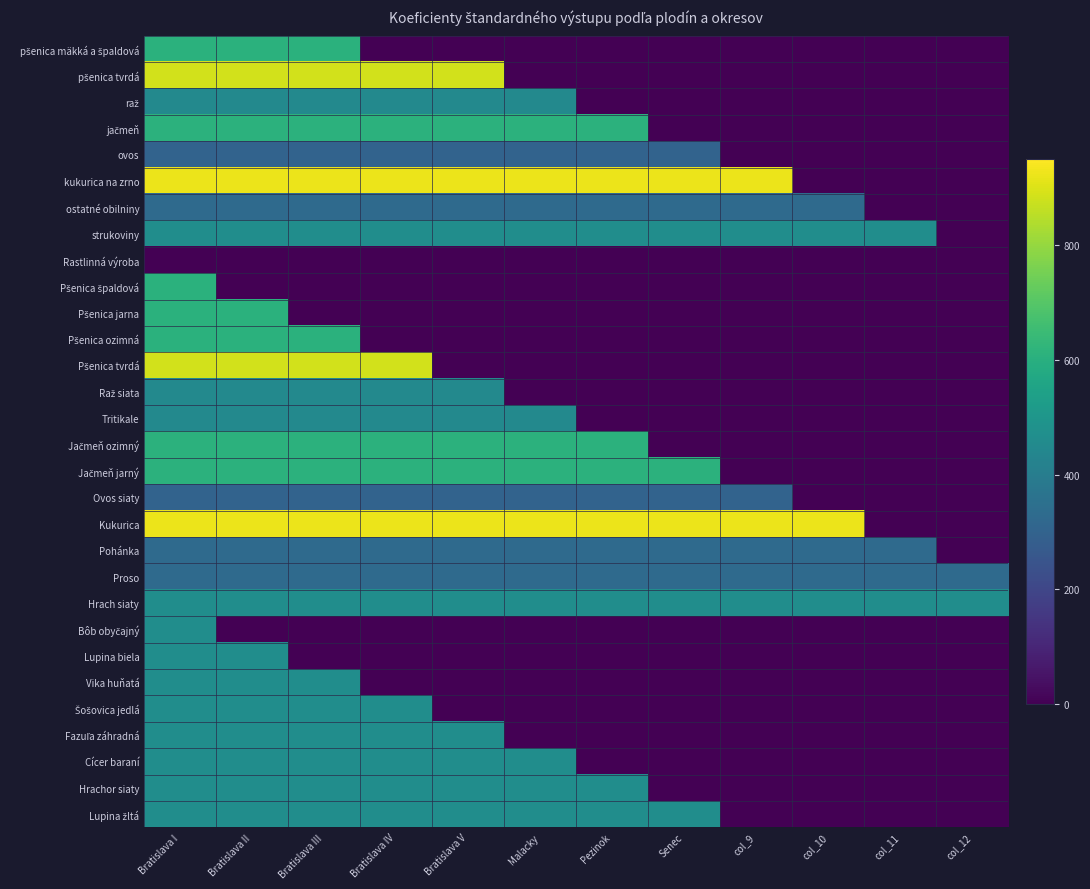

What is the spread (max minus min) of values at col_12?

464